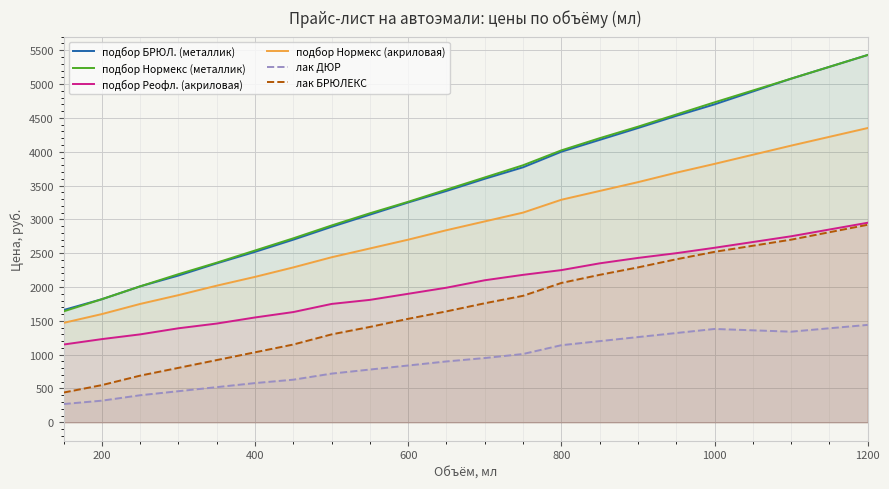

True or false: подбор БРЮЛ. (металлик) and подбор Нормекс (металлик) cross at least once.

False